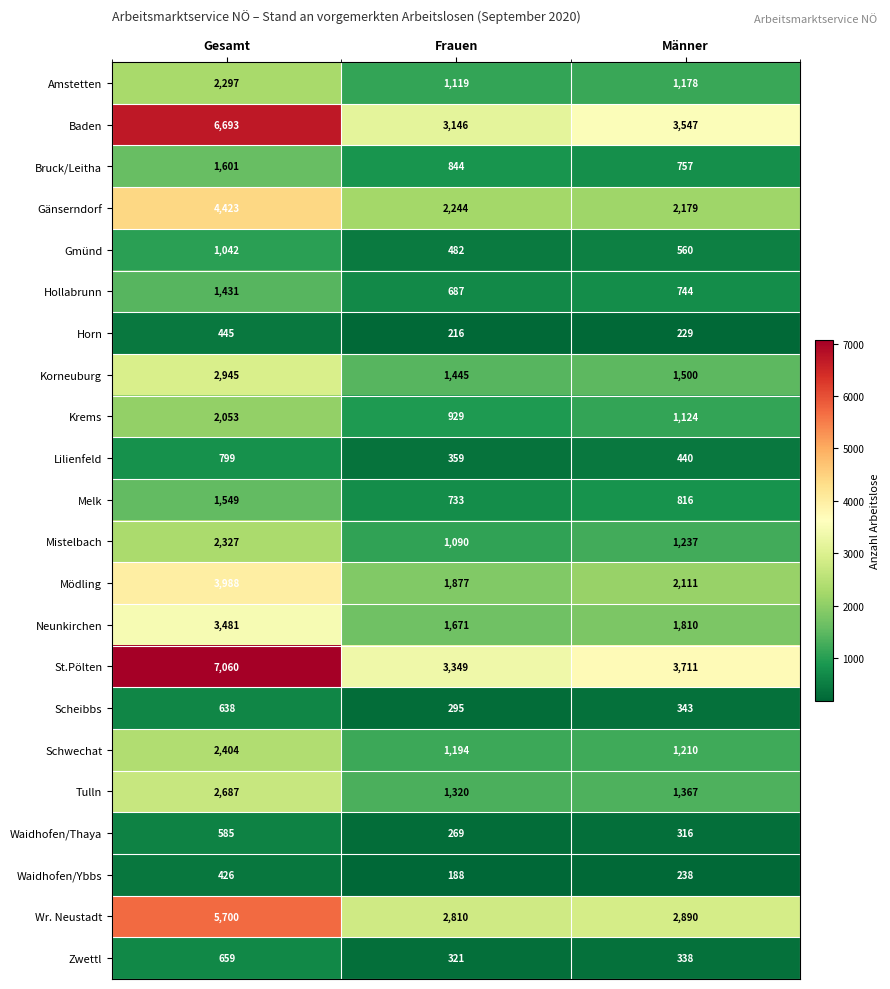

True or false: St.Pölten has a value of 7060 at Gesamt.

True